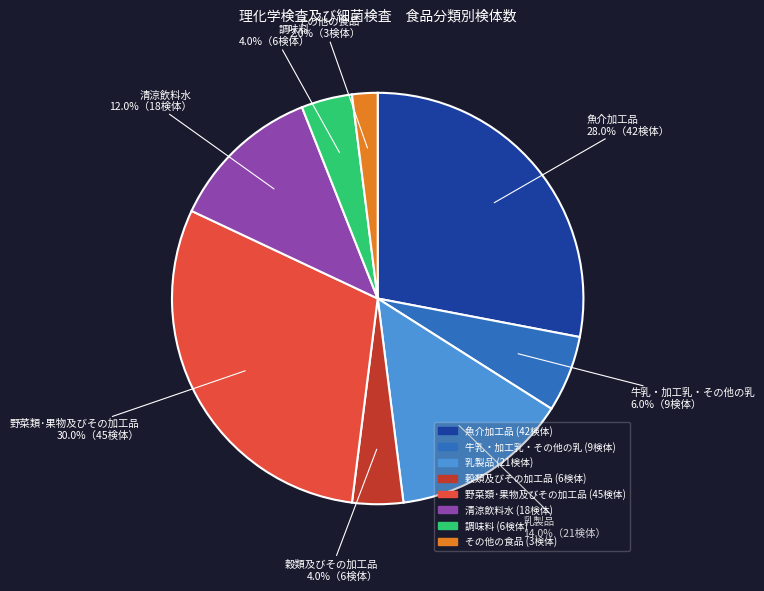

Is there any slice that represents more than half of the pie?

No